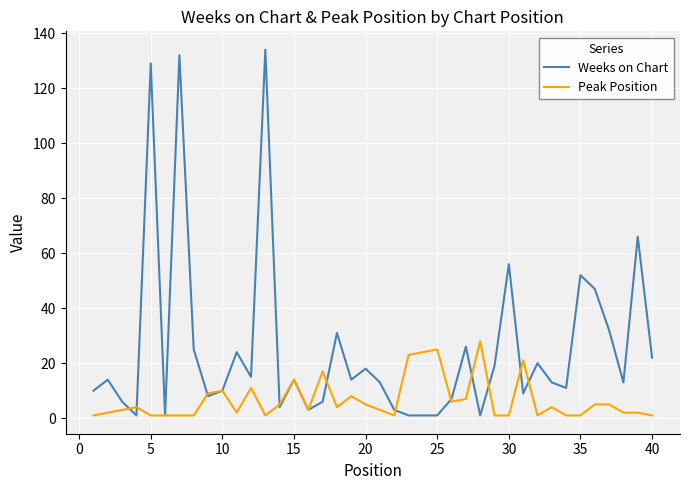

Which series has the largest total across all categories?

Weeks on Chart